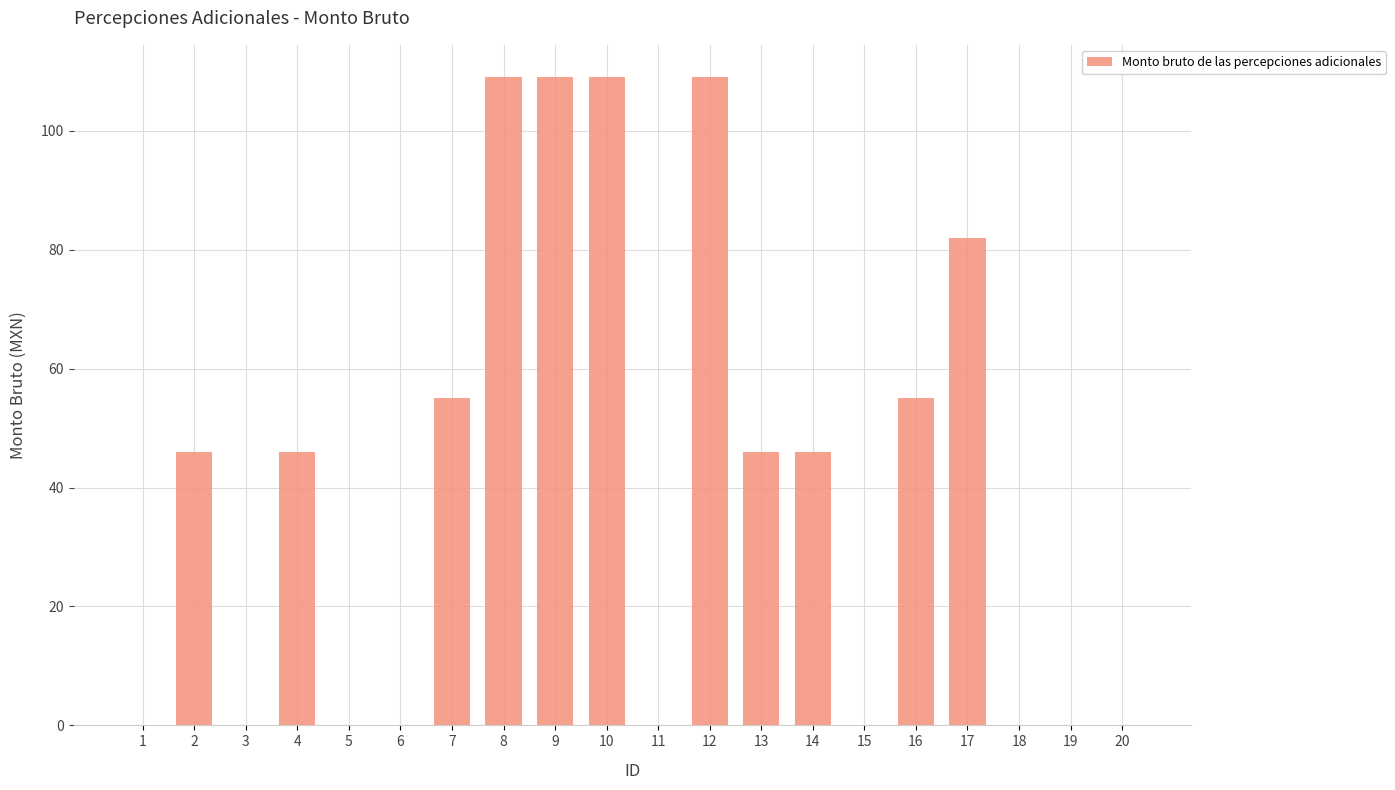

Which has a higher value, 2 or 16?

16